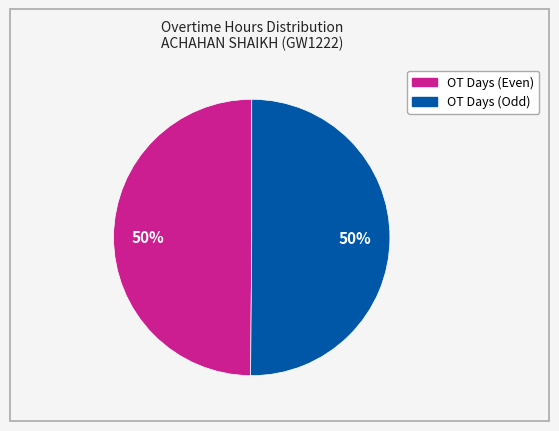

To the nearest percent, what is the average slice percentage?

50%